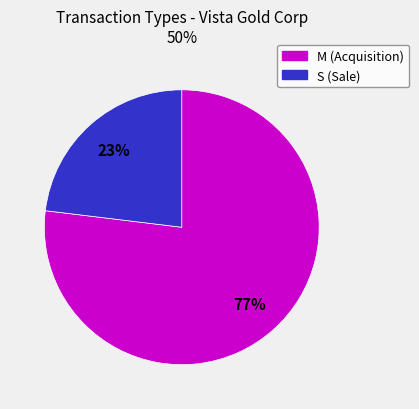

Is there any slice that represents more than half of the pie?

Yes